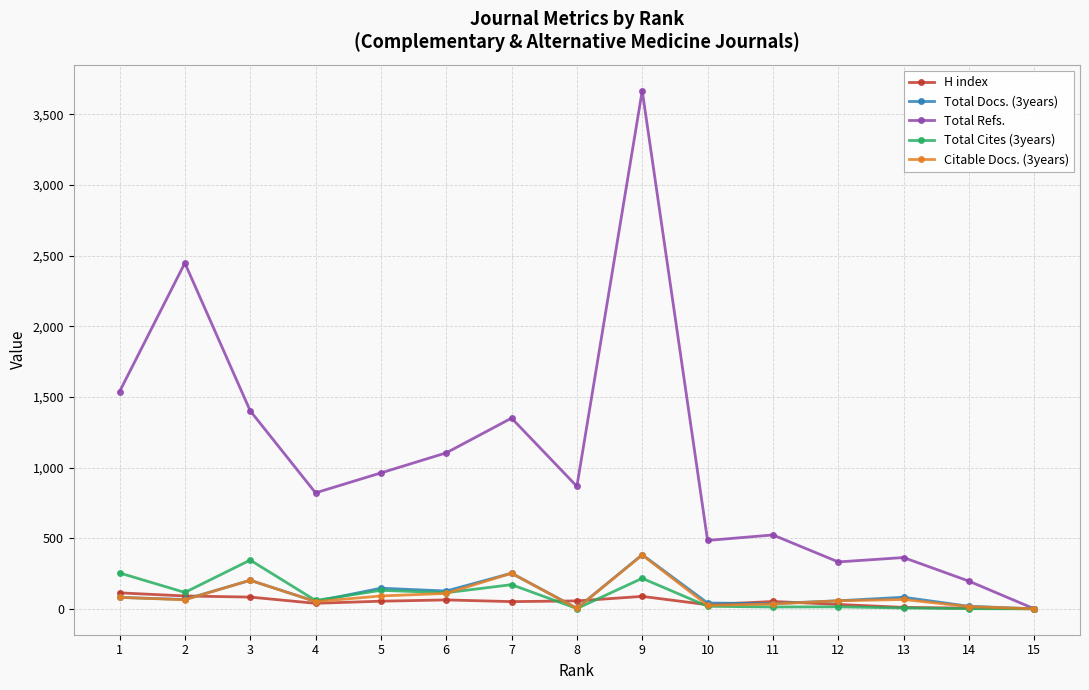

True or false: Citable Docs. (3years) has more than 0 interior local peaks.

True